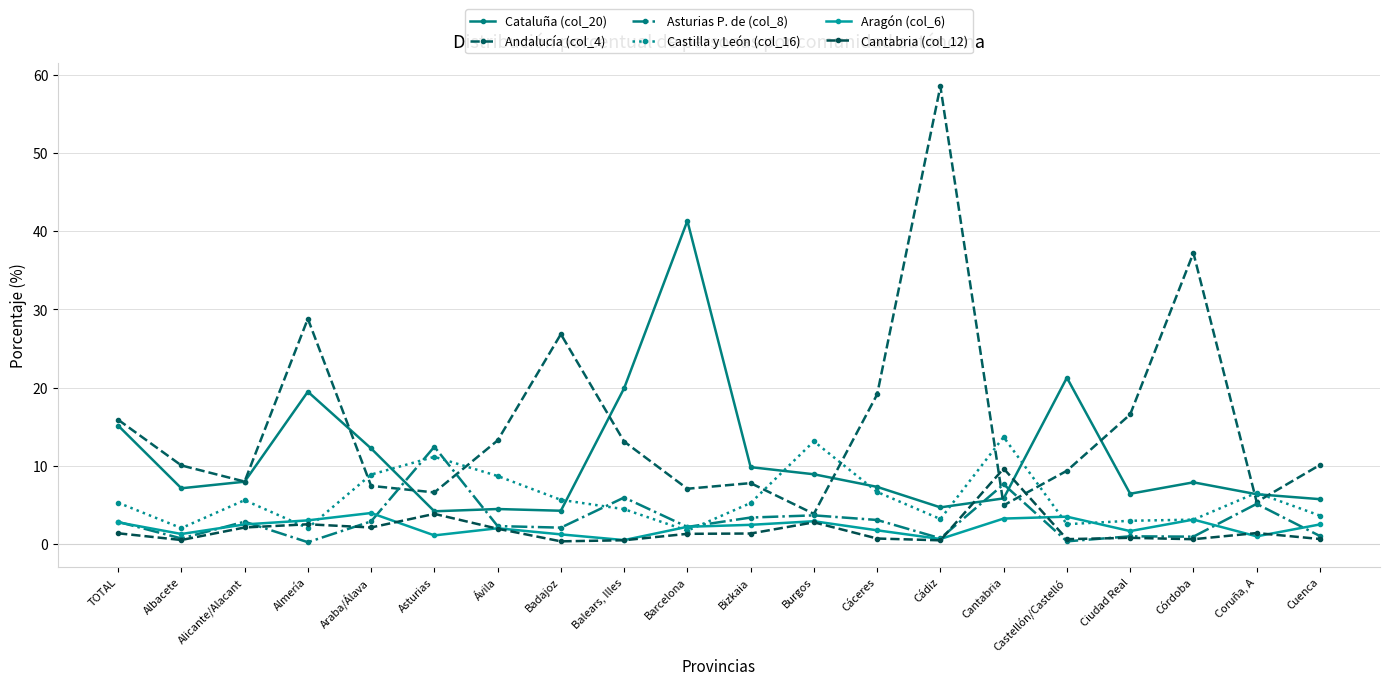

What is the total value across all series at Albacete?

21.8